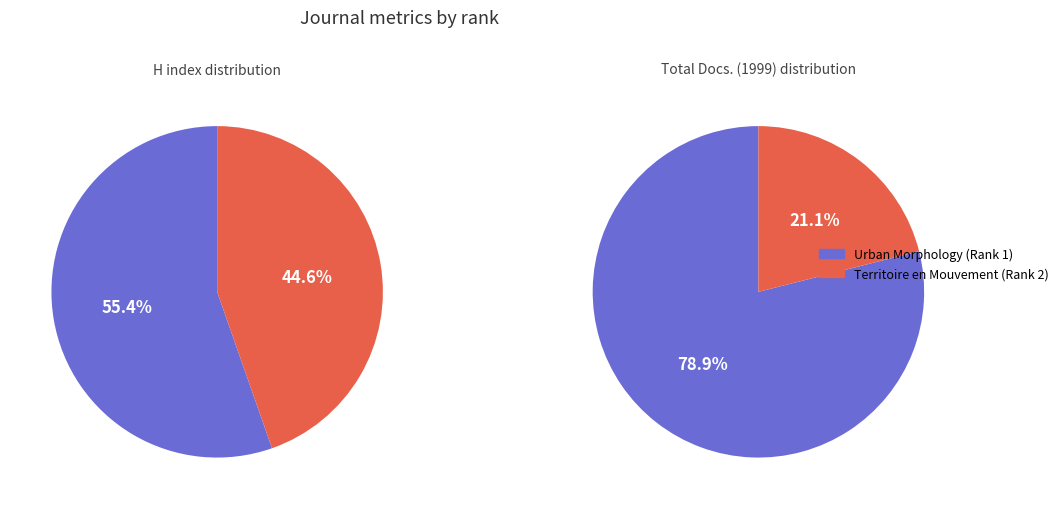

The Territoire en Mouvement (Rank 2) slice represents 21% of the pie. True or false?

True